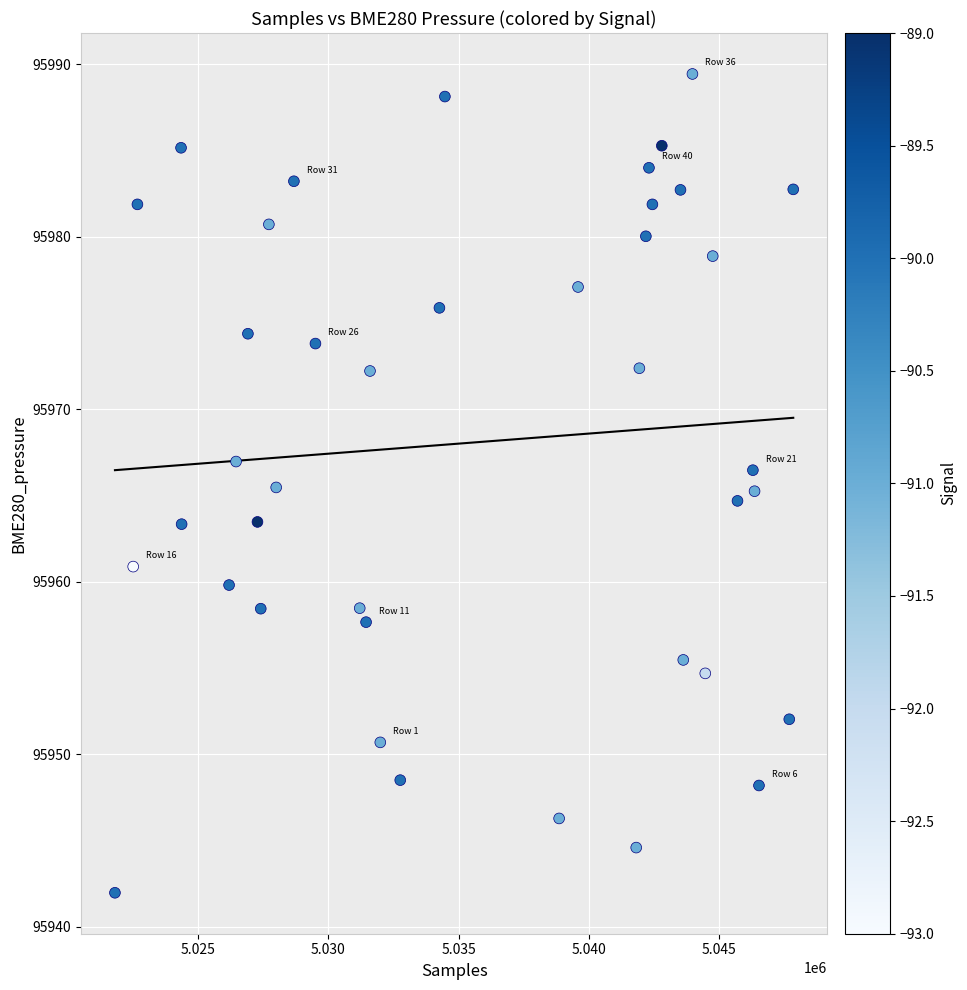

What is the range of X values (max minus min)?

26043.0